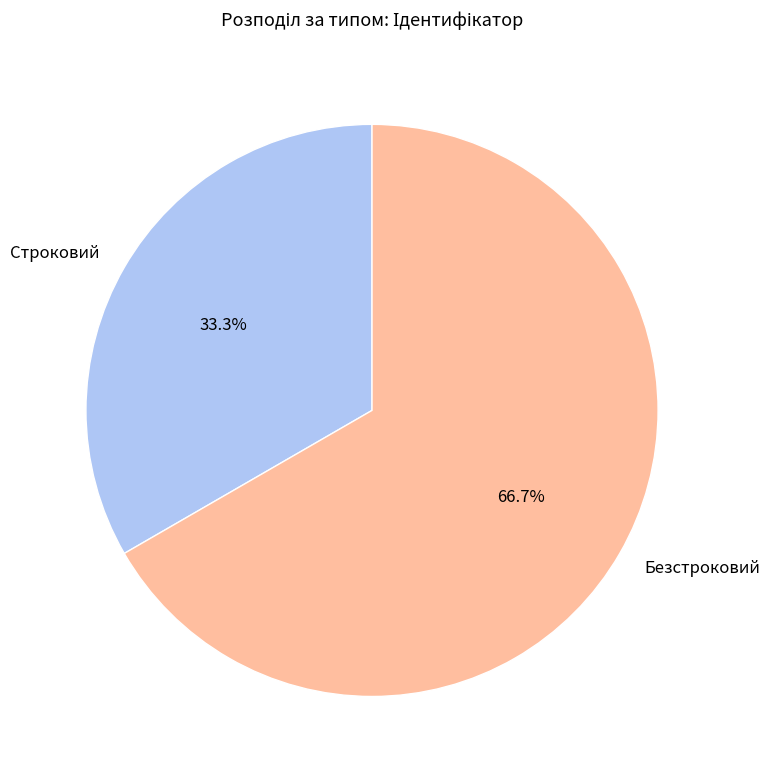

Which slice represents more than half of the pie?

Безстроковий